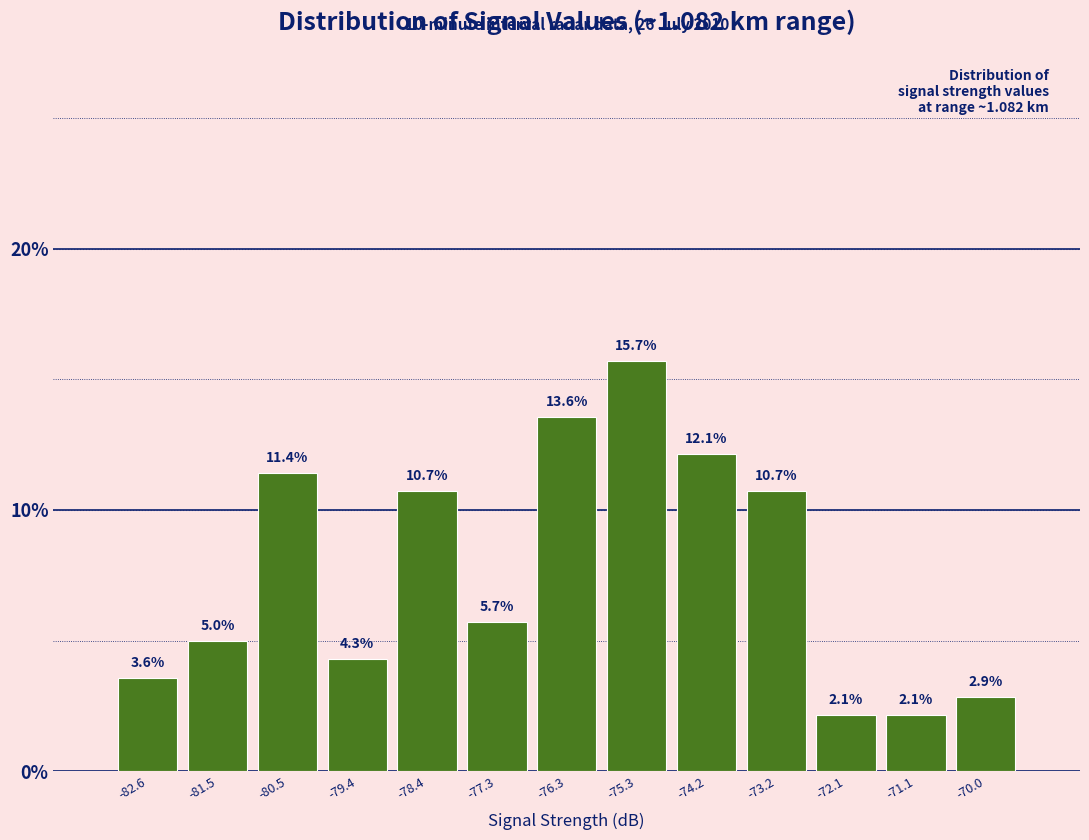

Reading left to right, list every bar in this chart as the range it spans on the x-axis followed by its height. The bar edges are not printed on the chart, so give them approximately, as read against the axis.

-83.0 to -82.0: 3.6
-82.0 to -81.0: 5.0
-81.0 to -80.0: 11.4
-80.0 to -79.0: 4.3
-79.0 to -77.8: 10.7
-77.8 to -76.8: 5.7
-76.8 to -75.8: 13.6
-75.8 to -74.8: 15.7
-74.8 to -73.6: 12.1
-73.6 to -72.6: 10.7
-72.6 to -71.6: 2.1
-71.6 to -70.6: 2.1
-70.6 to -69.4: 2.9